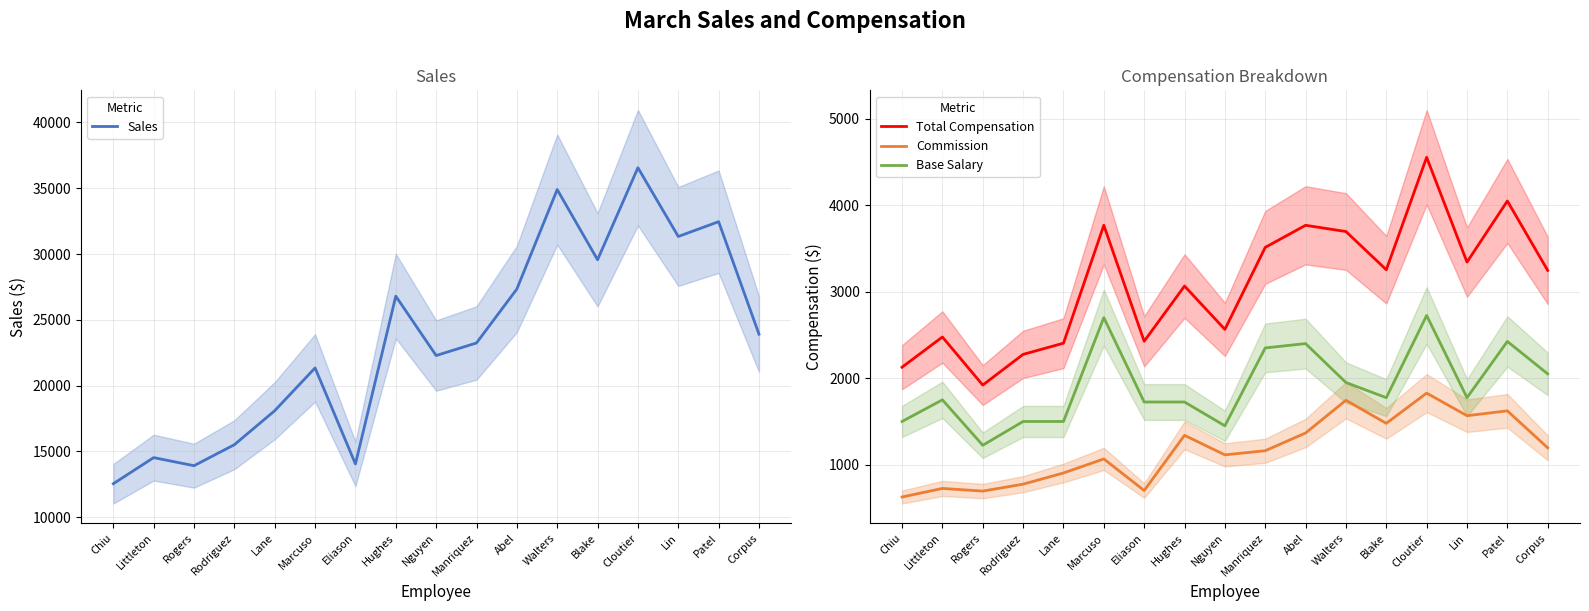

Reading left to right, transcribe all the data shown in this chart.

Sales: Chiu=12542.0	Littleton=14526.0	Rogers=13912.0	Rodriguez=15508.0	Lane=18092.0	Marcuso=21344.0	Eliason=14045.0	Hughes=26799.0	Nguyen=22285.0	Manriquez=23239.0	Abel=27340.0	Walters=34900.0	Blake=29565.0	Cloutier=36559.0	Lin=31334.0	Patel=32457.0	Corpus=23909.0
Total Compensation: Chiu=2127.1	Littleton=2476.3	Rogers=1920.6	Rodriguez=2275.4	Lane=2404.6	Marcuso=3767.2	Eliason=2427.2	Hughes=3064.9	Nguyen=2564.2	Manriquez=3511.9	Abel=3767.0	Walters=3695.0	Blake=3253.2	Cloutier=4552.9	Lin=3341.7	Patel=4047.8	Corpus=3245.4
Commission: Chiu=627.1	Littleton=726.3	Rogers=695.6	Rodriguez=775.4	Lane=904.6	Marcuso=1067.2	Eliason=702.2	Hughes=1340.0	Nguyen=1114.2	Manriquez=1162.0	Abel=1367.0	Walters=1745.0	Blake=1478.2	Cloutier=1828.0	Lin=1566.7	Patel=1622.8	Corpus=1195.5
Base Salary: Chiu=1500.0	Littleton=1750.0	Rogers=1225.0	Rodriguez=1500.0	Lane=1500.0	Marcuso=2700.0	Eliason=1725.0	Hughes=1725.0	Nguyen=1450.0	Manriquez=2350.0	Abel=2400.0	Walters=1950.0	Blake=1775.0	Cloutier=2725.0	Lin=1775.0	Patel=2425.0	Corpus=2050.0